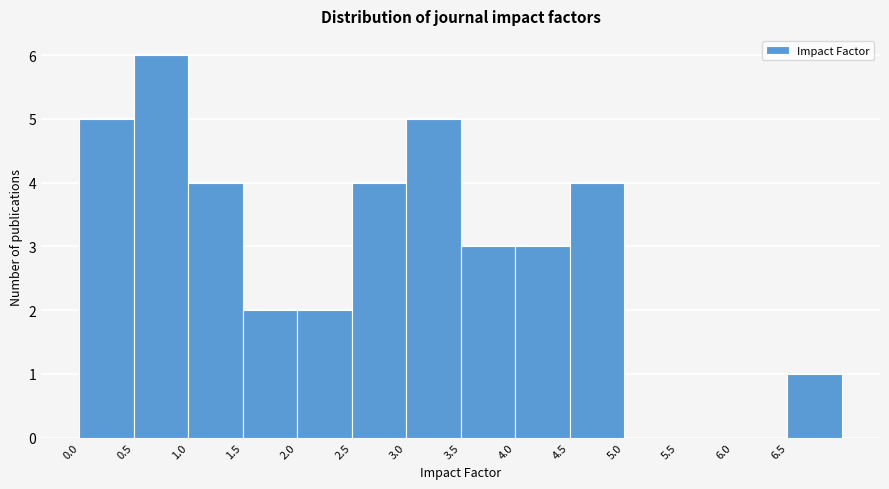

Reading left to right, list every bar in this chart as the range it spans on the x-axis followed by its height. The values are not printed on the chart, so give them approximately, as read against the axis.

0.0 to 0.5: 5
0.5 to 1.0: 6
1.0 to 1.5: 4
1.5 to 2.0: 2
2.0 to 2.5: 2
2.5 to 3.0: 4
3.0 to 3.5: 5
3.5 to 4.0: 3
4.0 to 4.5: 3
4.5 to 5.0: 4
5.0 to 5.5: 0
5.5 to 6.0: 0
6.0 to 6.5: 0
6.5 to 7.0: 1